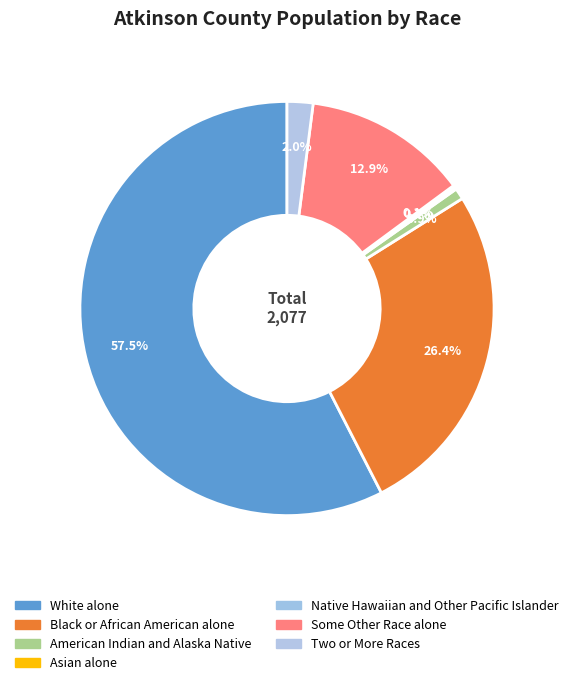

Is White alone the majority of the pie?

Yes